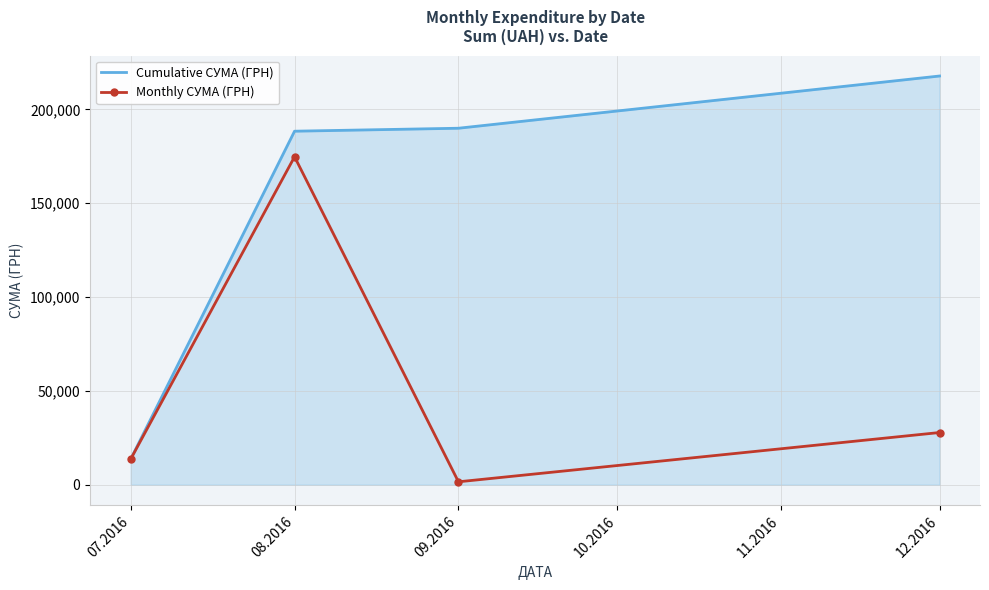

At which category is the sum across all series the highest?

08.2016